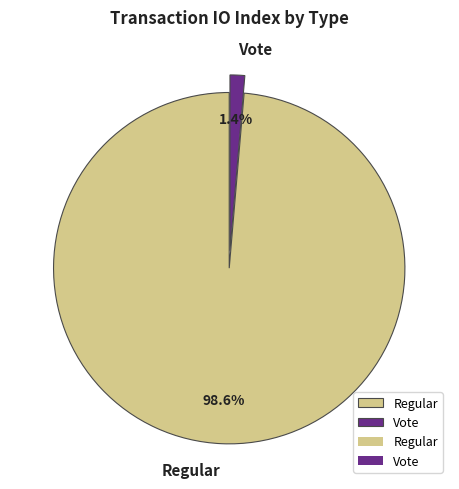

How many segments does this pie chart have?

2